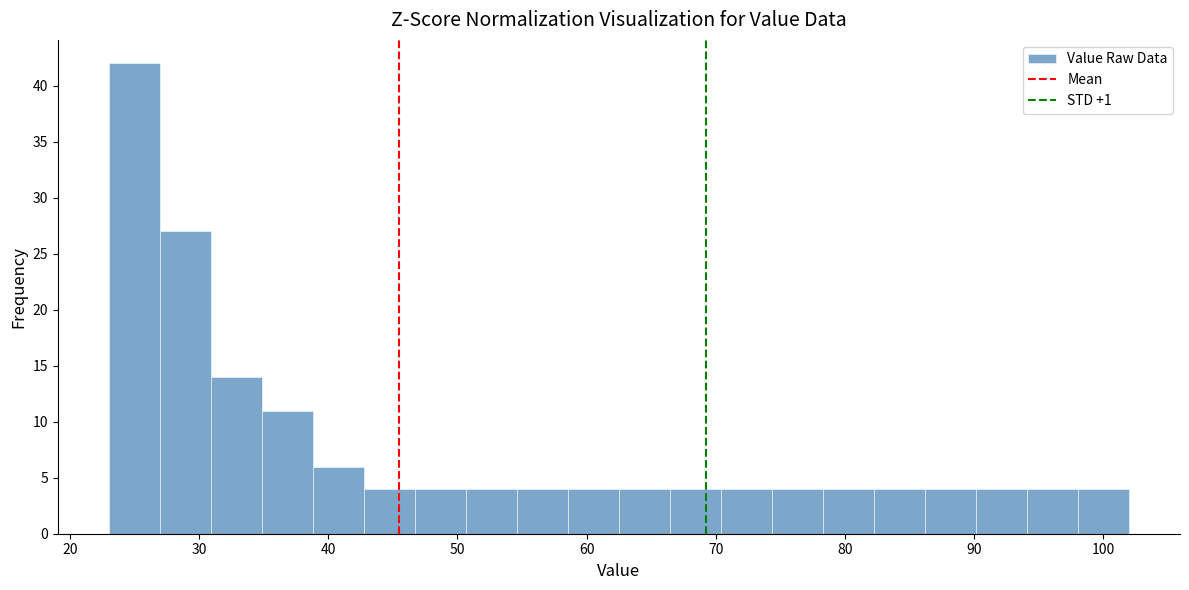

Read against the x-axis, roughly where is the centre of the tallest bar?

25